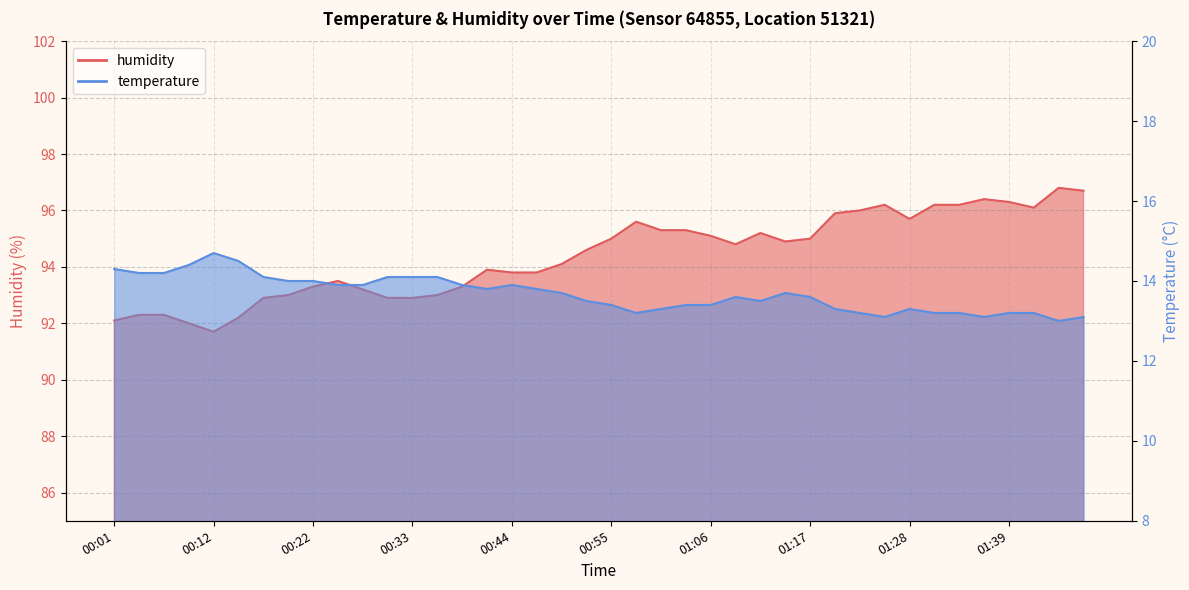

What is the difference between the highest and lowest values at 01:33?

83.0